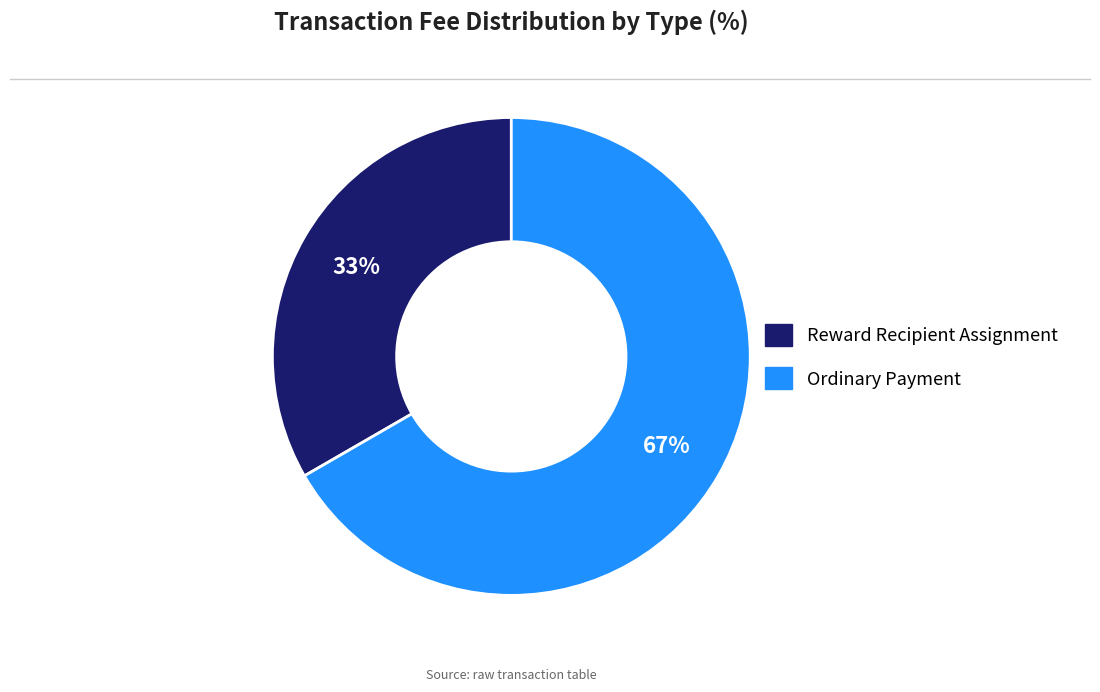

Do Reward Recipient Assignment and Ordinary Payment together represent more than half of the pie?

Yes